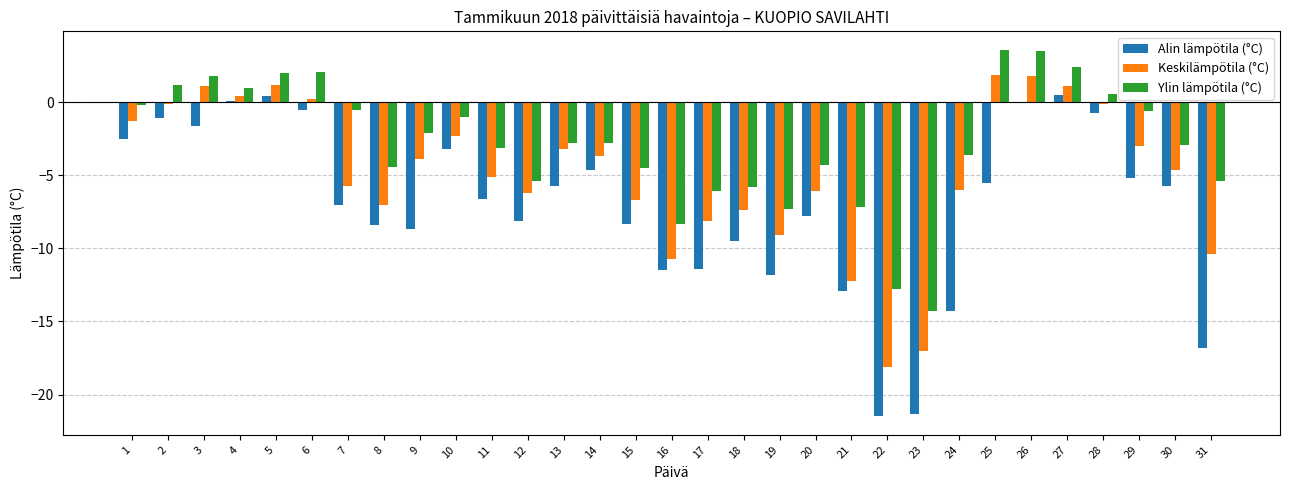

The value of Ylin lämpötila (°C) at 17 is -6.1. True or false?

True